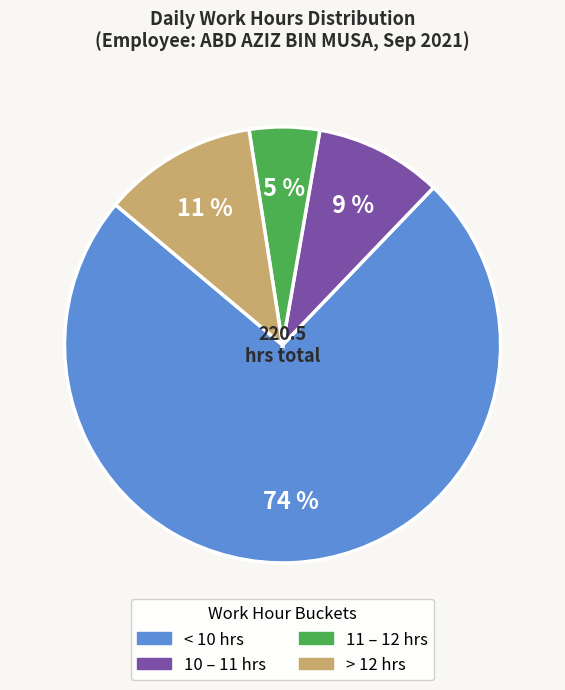

To the nearest percent, what is the average slice percentage?

25%